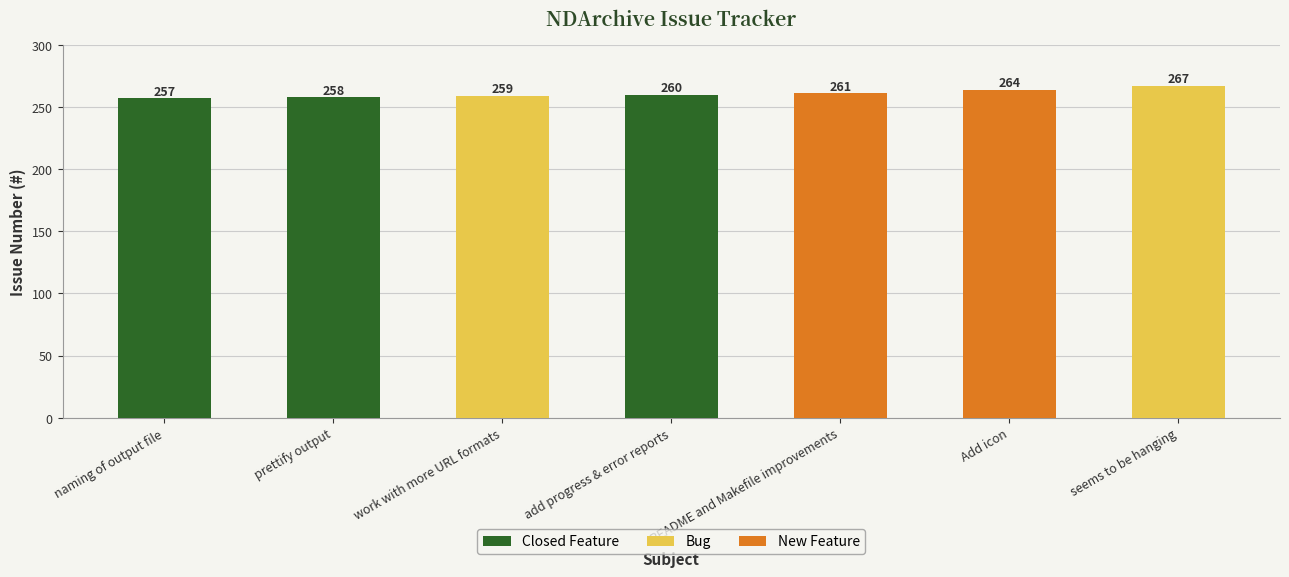

How many values are between 258 and 264?

5